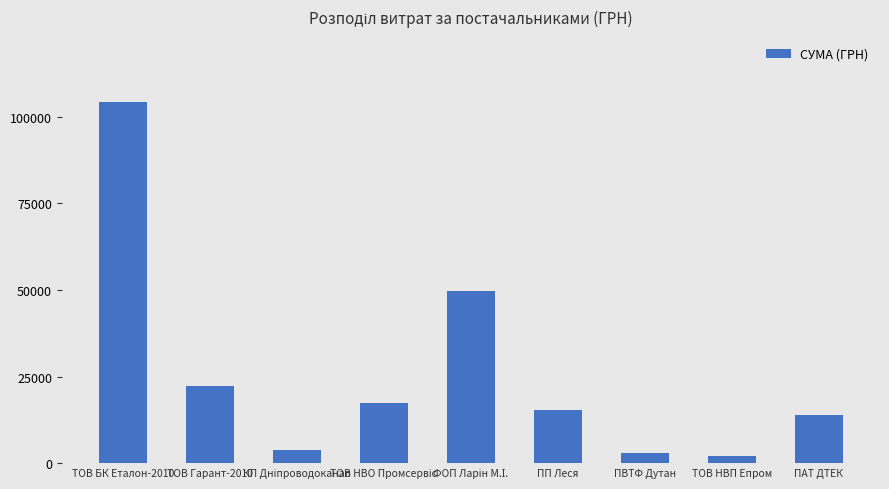

What is the label of the 4th bar from the right?

ПП Леся